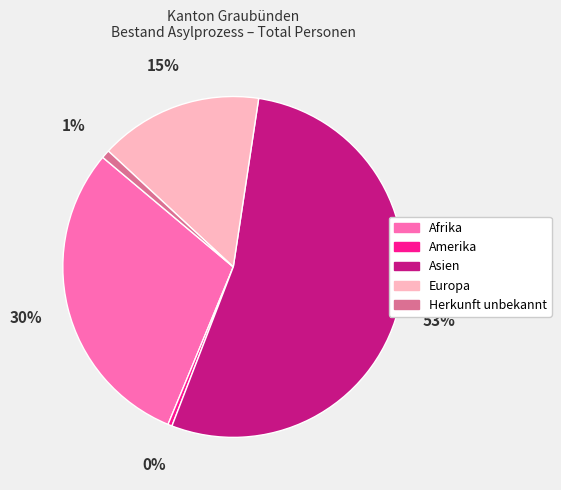

Is the sum of Afrika and Asien greater than half?

Yes